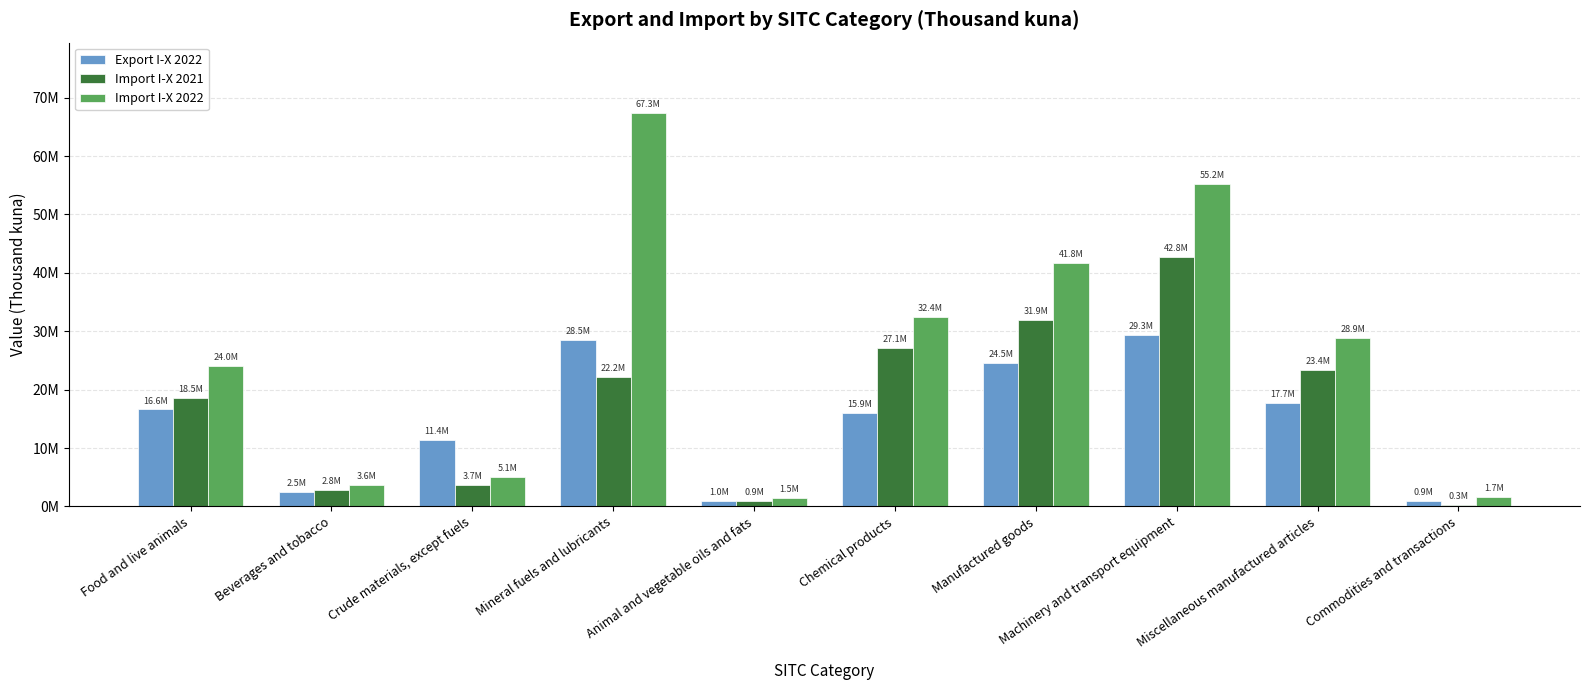

Is it true that Export I-X 2022 equals 24533169 at Manufactured goods?

True